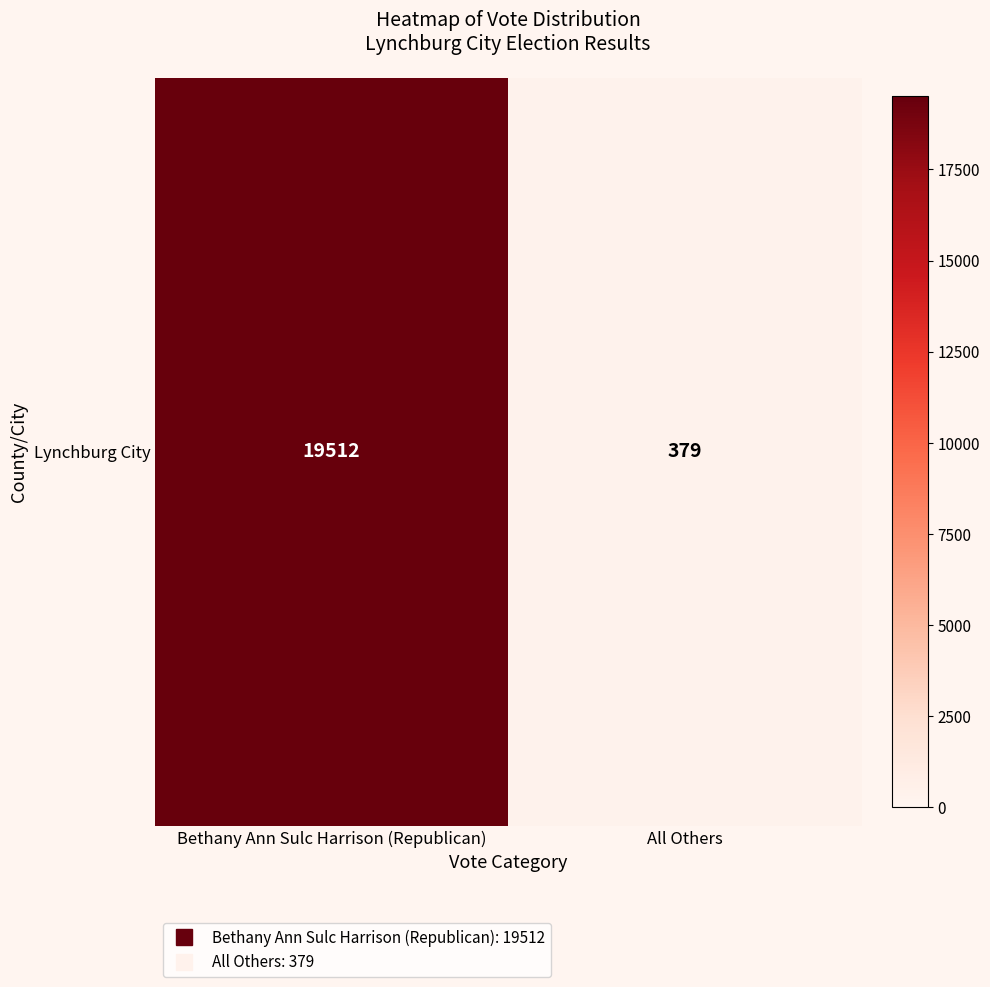

Reading right to left, extract all data points from this chart.

All Others=379	Bethany Ann Sulc Harrison (Republican)=19512